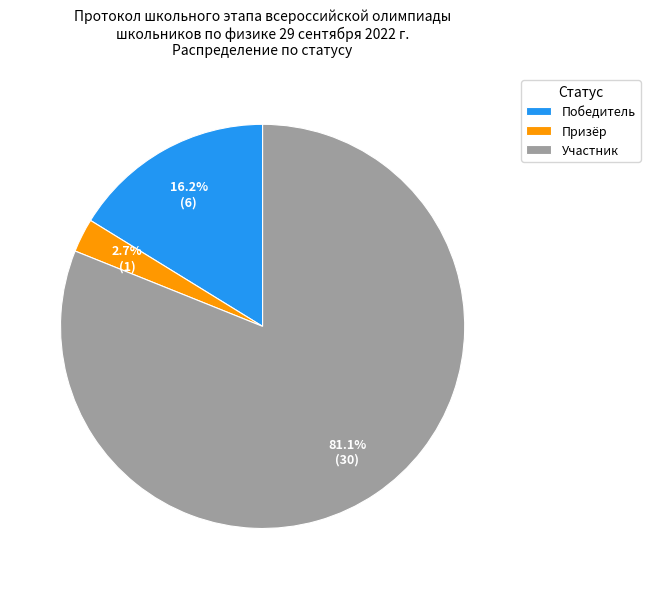

To the nearest percent, what portion does Призёр represent?

3%